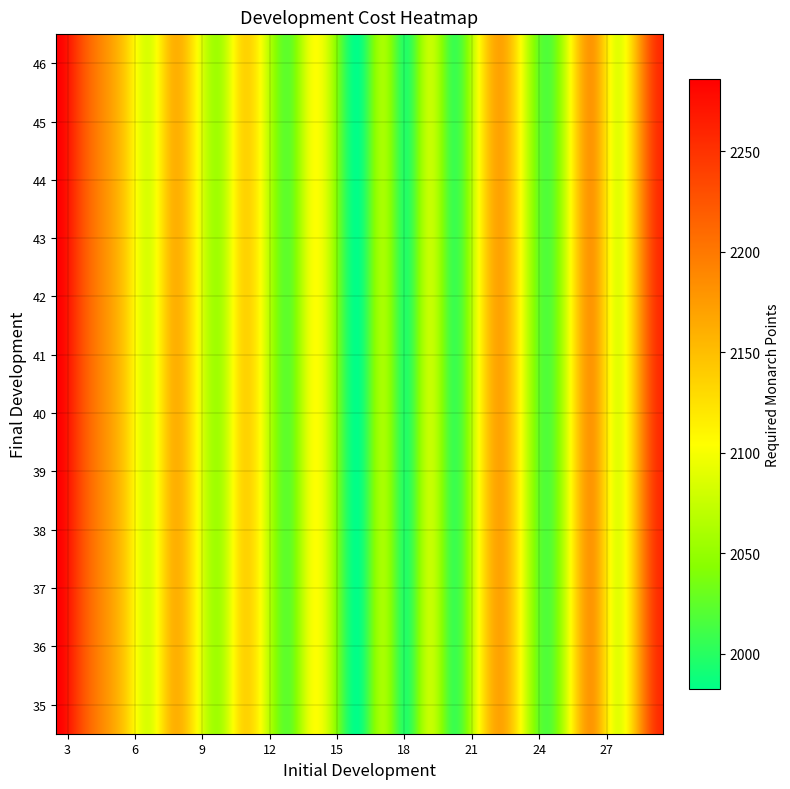

What is the highest value of the mp_cost series?

2286